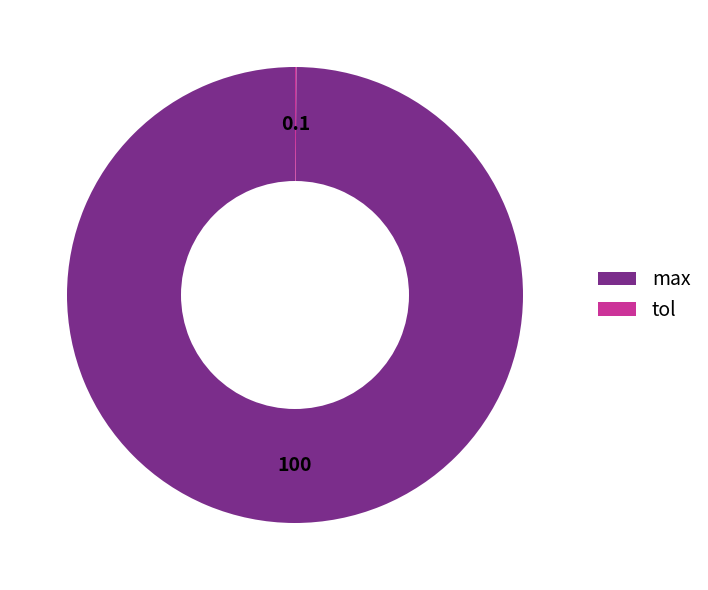

True or false: max accounts for 100% of the total.

True